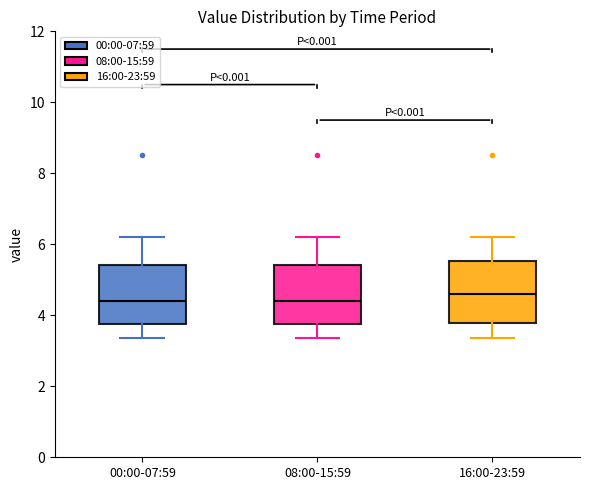

Where does the lower whisker of the box for 00:00-07:59 end on the y-axis? The values are not printed on the chart, so give them approximately, as read against the axis.

3.4